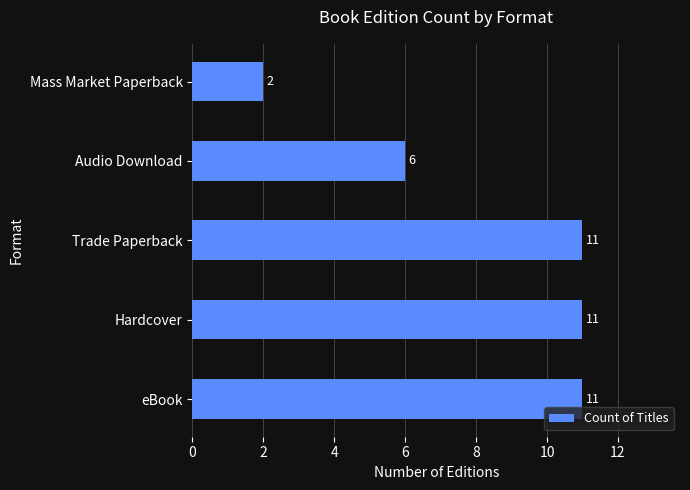

Count the values in the range 6 to 11.

4